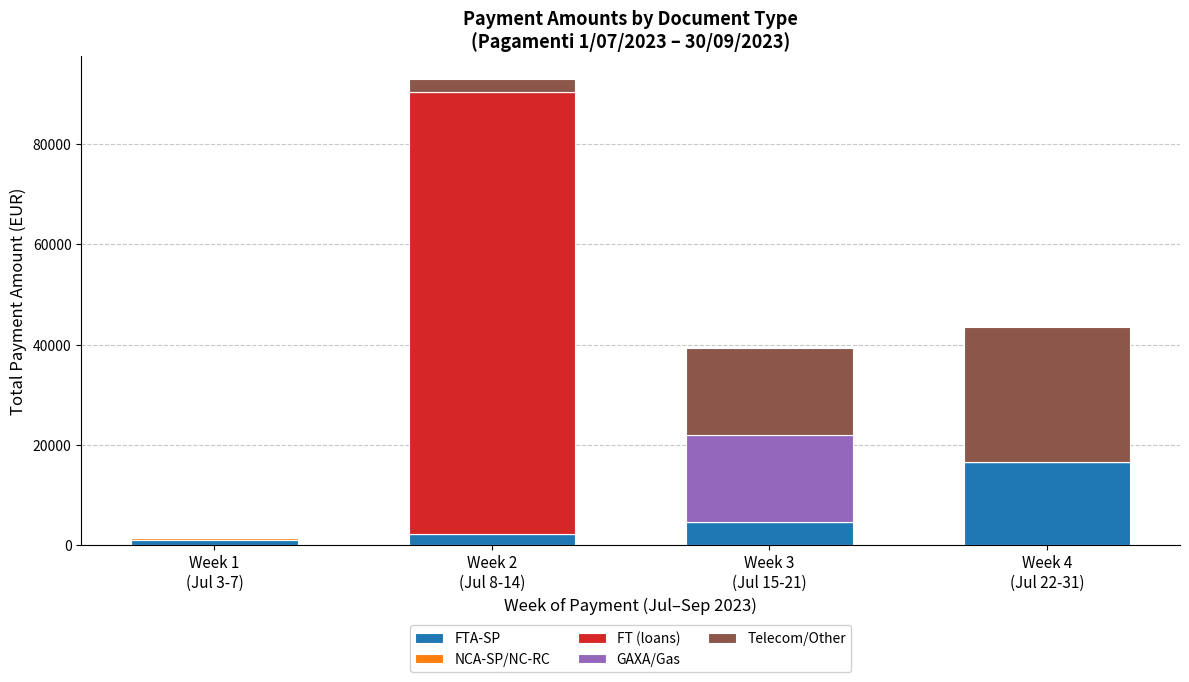

List the series in order of their peak value, lowest first.

NCA-SP/NC-RC, FTA-SP, GAXA/Gas, Telecom/Other, FT (loans)